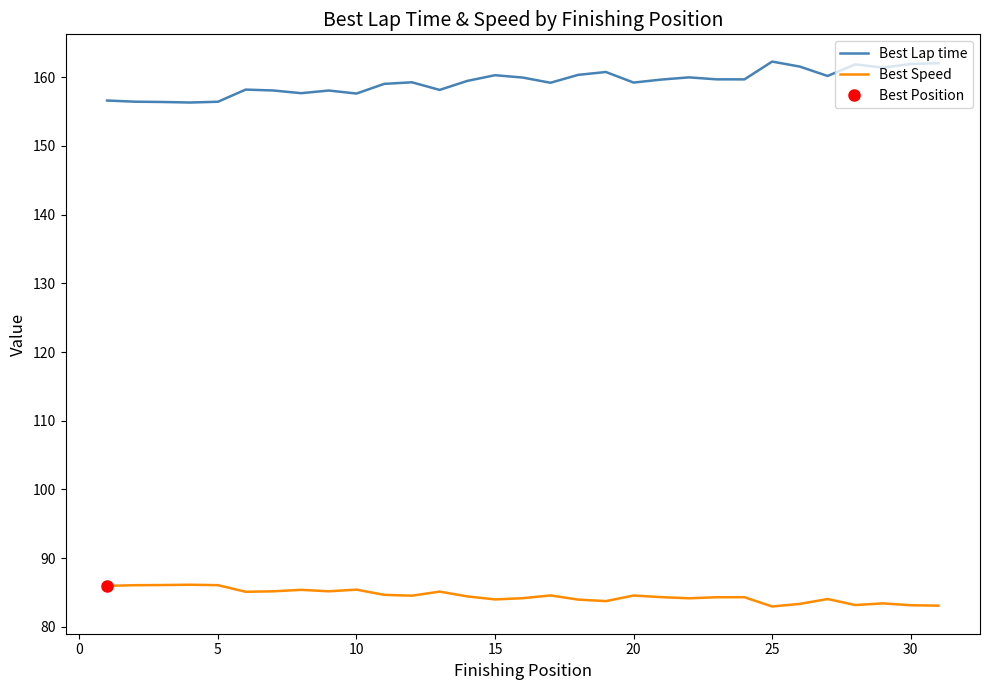

What is the greatest value displayed?

162.3